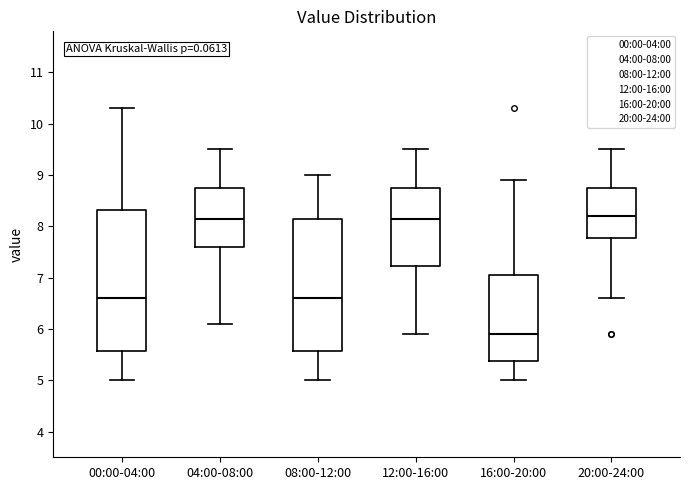

Comparing the boxes themselves (not the whiskers), which one is the tallest?

00:00-04:00